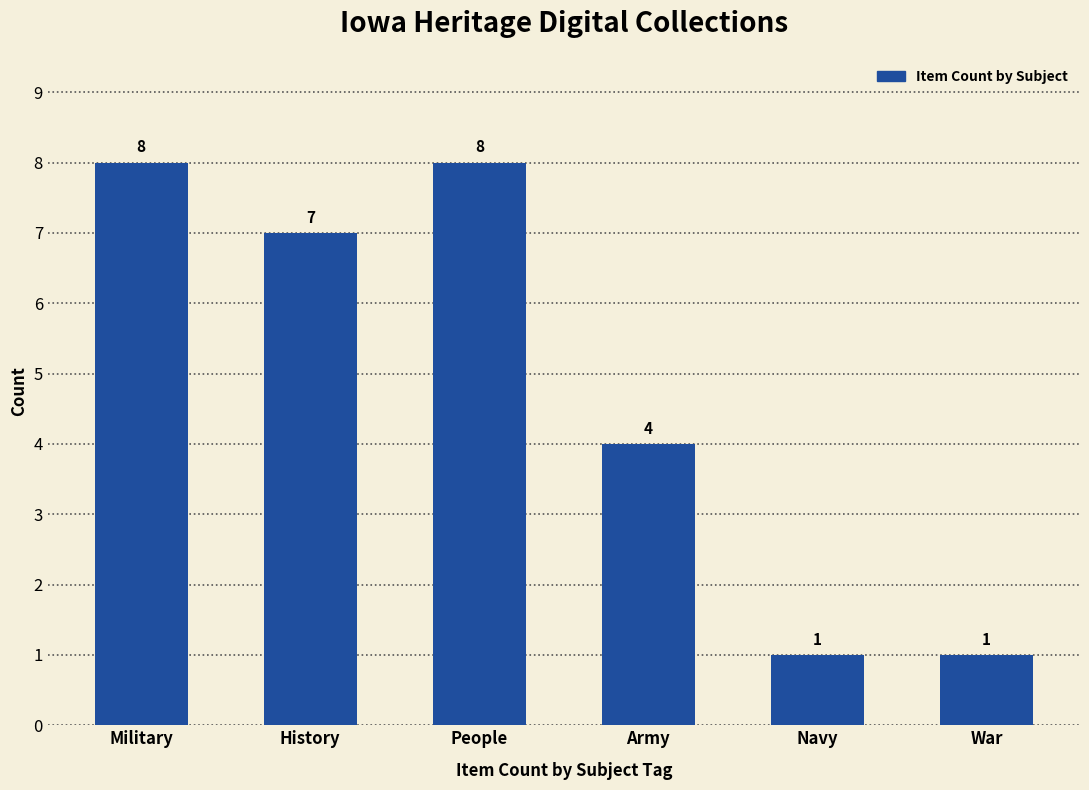

What is the value of the 6th bar from the left?

1